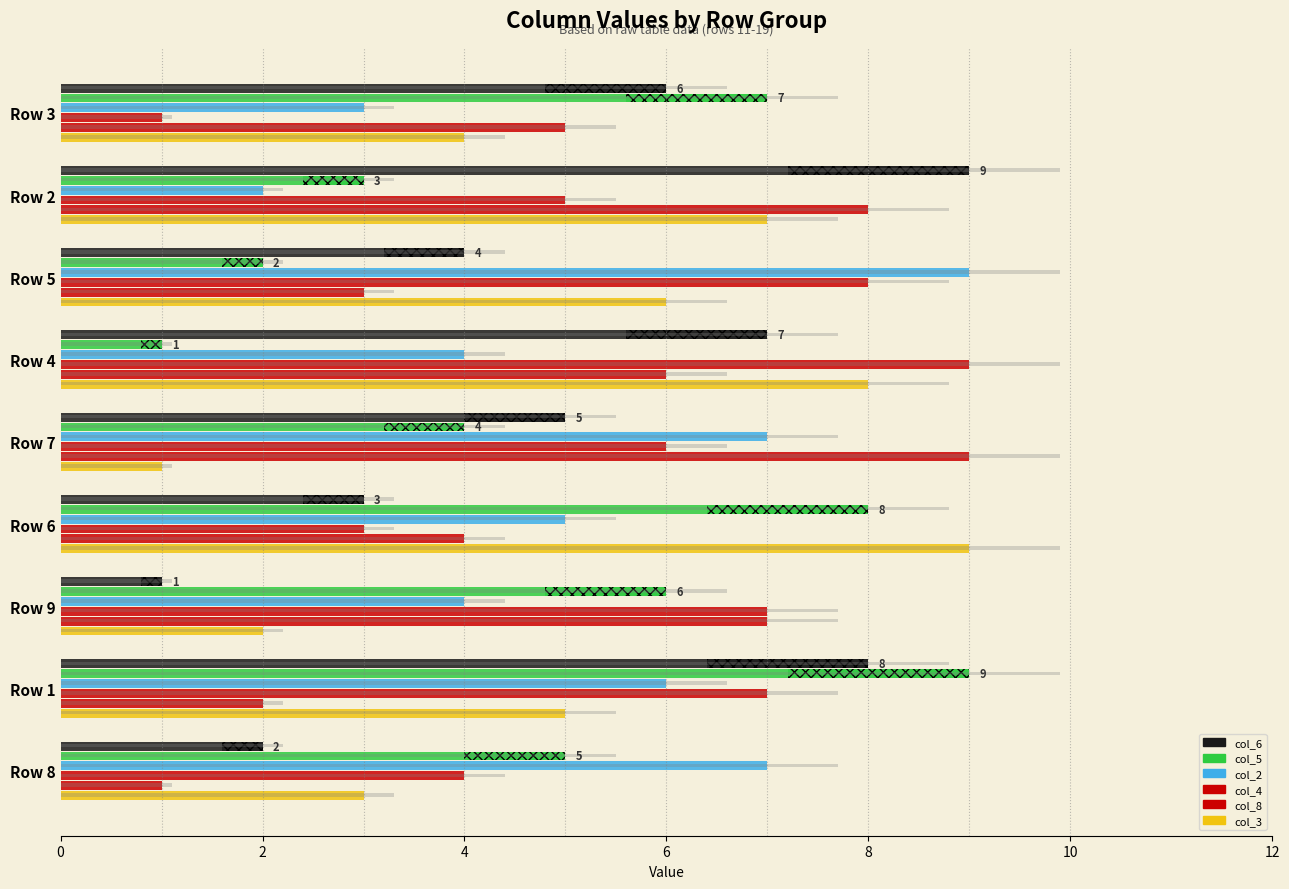

List the series in order of their peak value, lowest first.

col_5, col_6, col_2, col_4, col_8, col_3